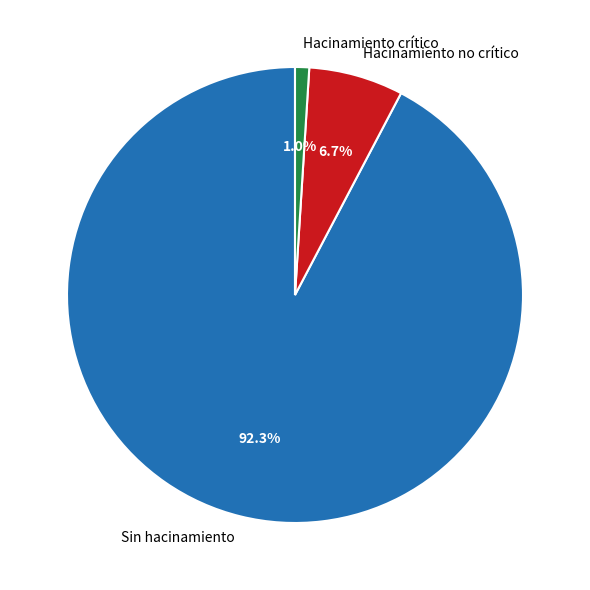

Does Hacinamiento crítico represent more than half of the total?

No